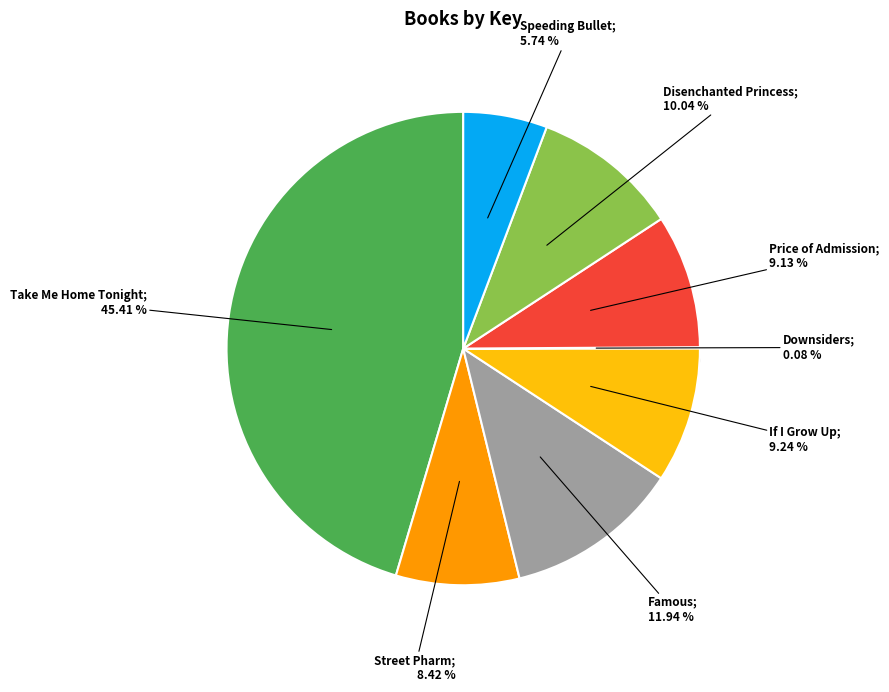

Rank the categories by value from highest to lowest.

Take Me Home Tonight, Famous, Disenchanted Princess, If I Grow Up, Price of Admission, Street Pharm, Speeding Bullet, Downsiders